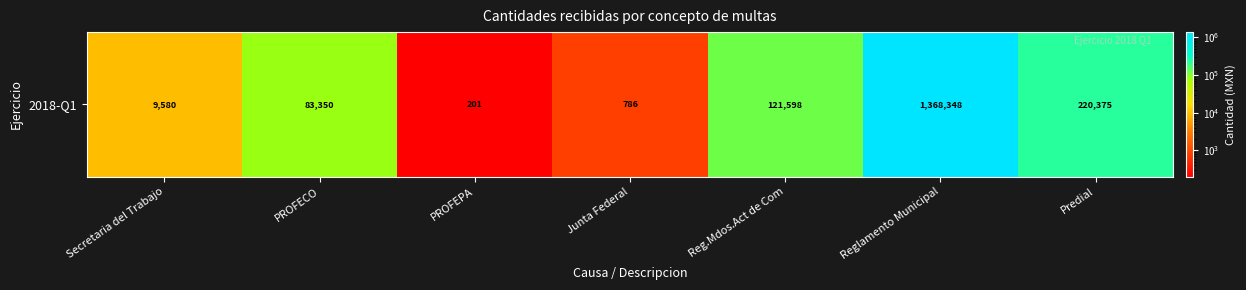

Is it true that the value at Junta Federal is 276.0?

False